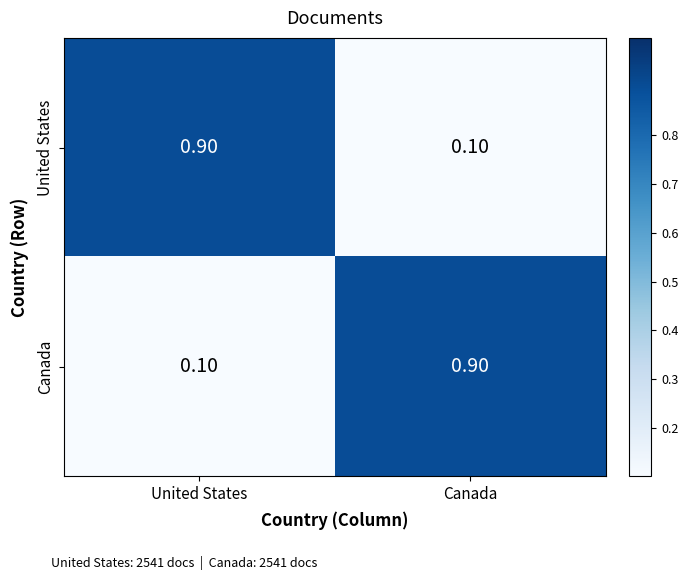

What is the total value across all series at Canada?

1.0